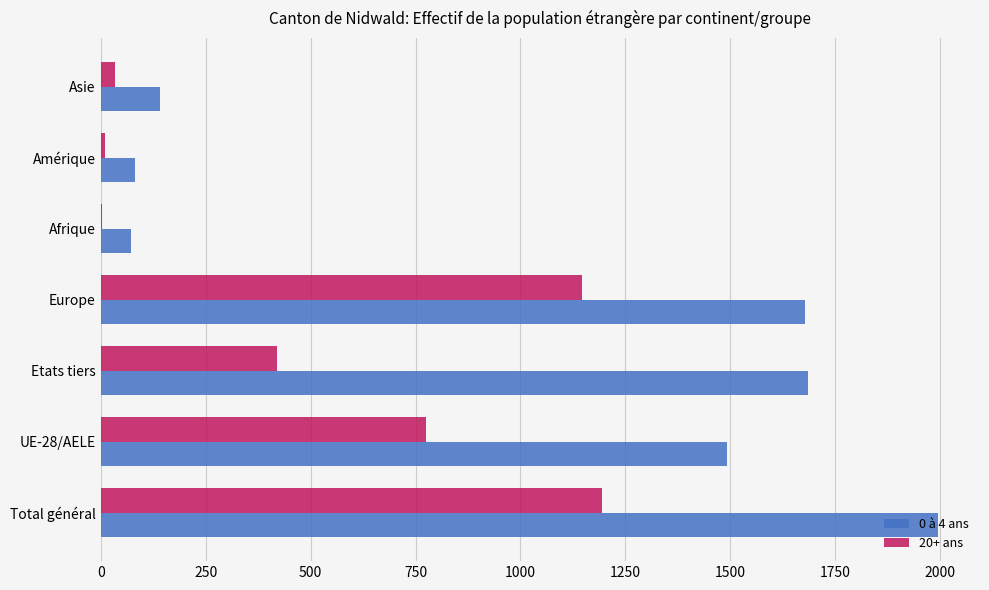

What is the greatest value displayed?

1995